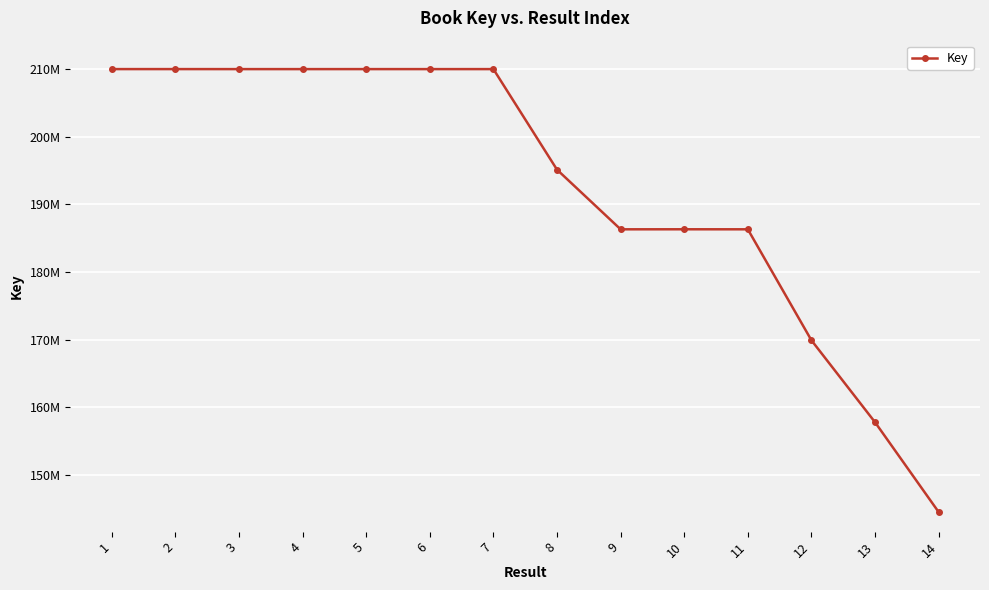

How many interior local peaks (higher than both neighbors) does the data have?

4